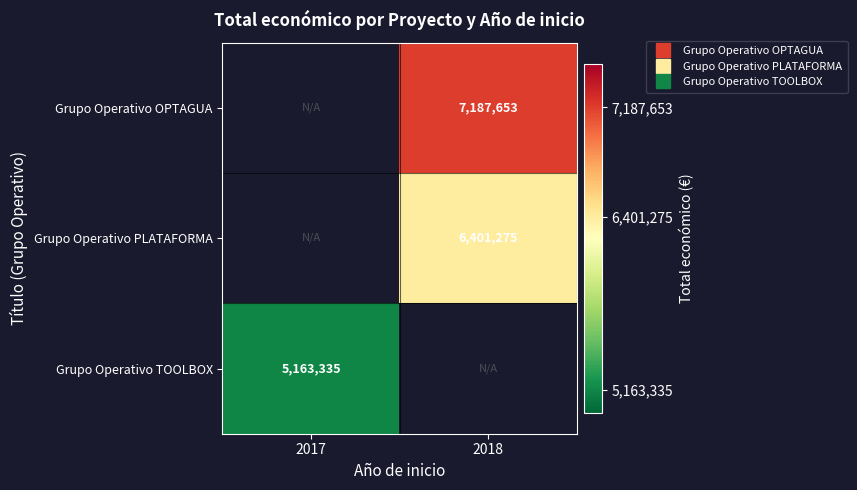

The Grupo Operativo TOOLBOX series shows 5163335.0 at 2017. True or false?

True